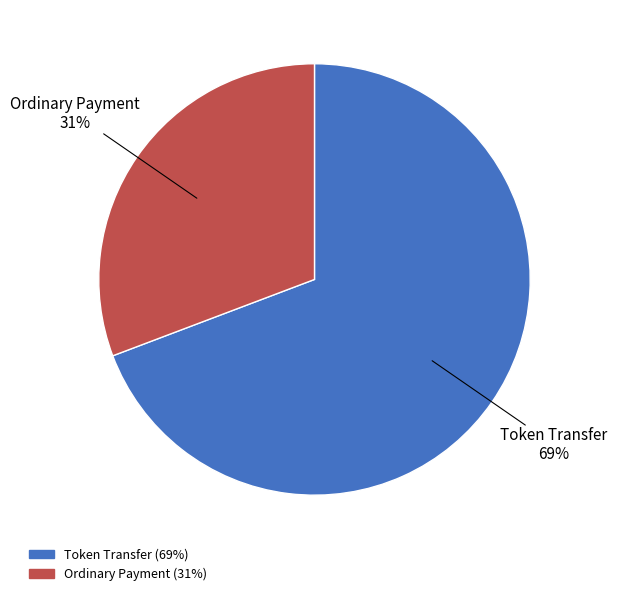

Does any single category account for the majority?

Yes